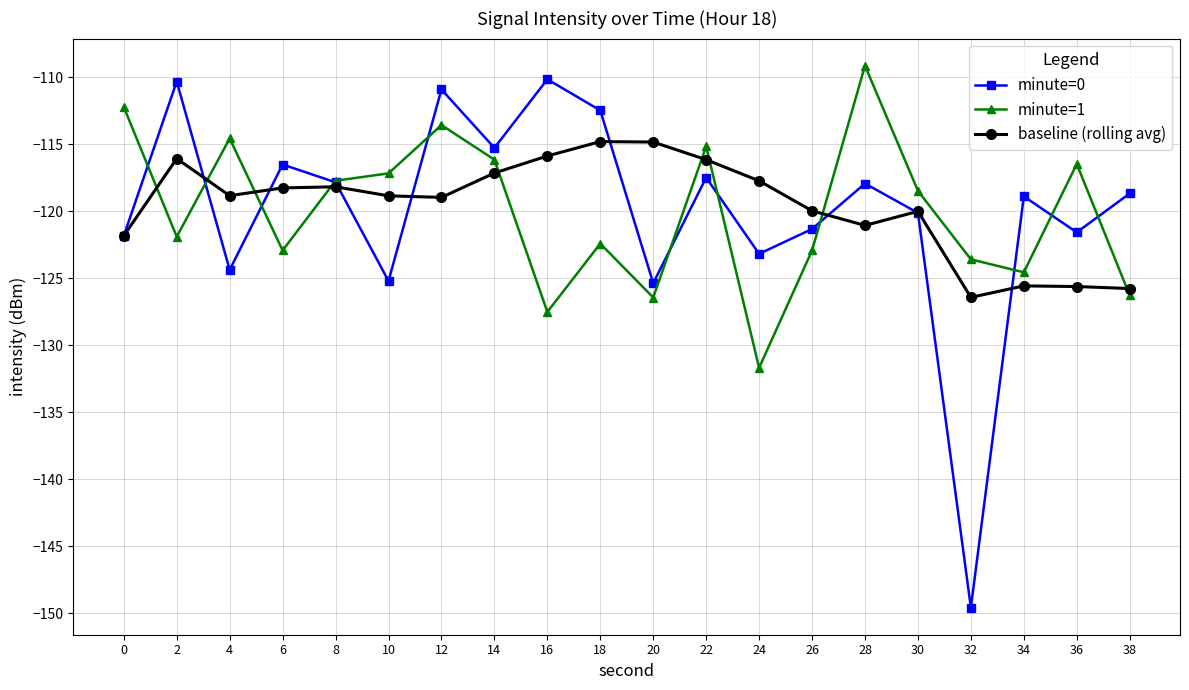

What is the value of the minute=0 point at the 15th from the left?

-117.9